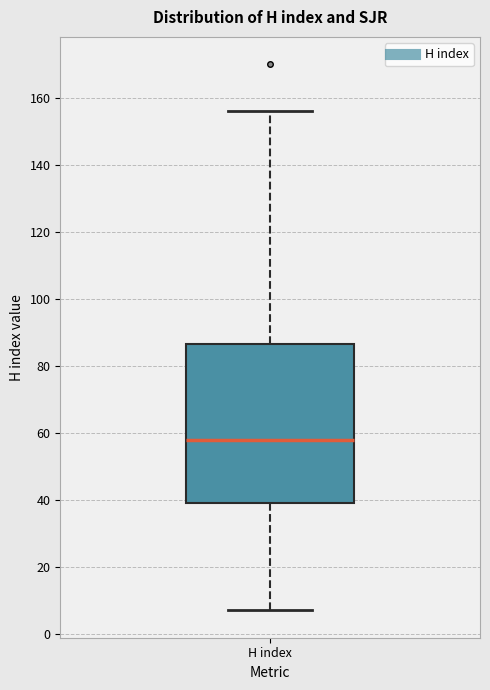

Read this box plot against the y-axis: the position of the median line, the range covered by the box, and the ends of both whiskers. The values are not printed on the chart, so give them approximately, as read against the axis.

median 58, box 40 to 86, whiskers 8 to 156